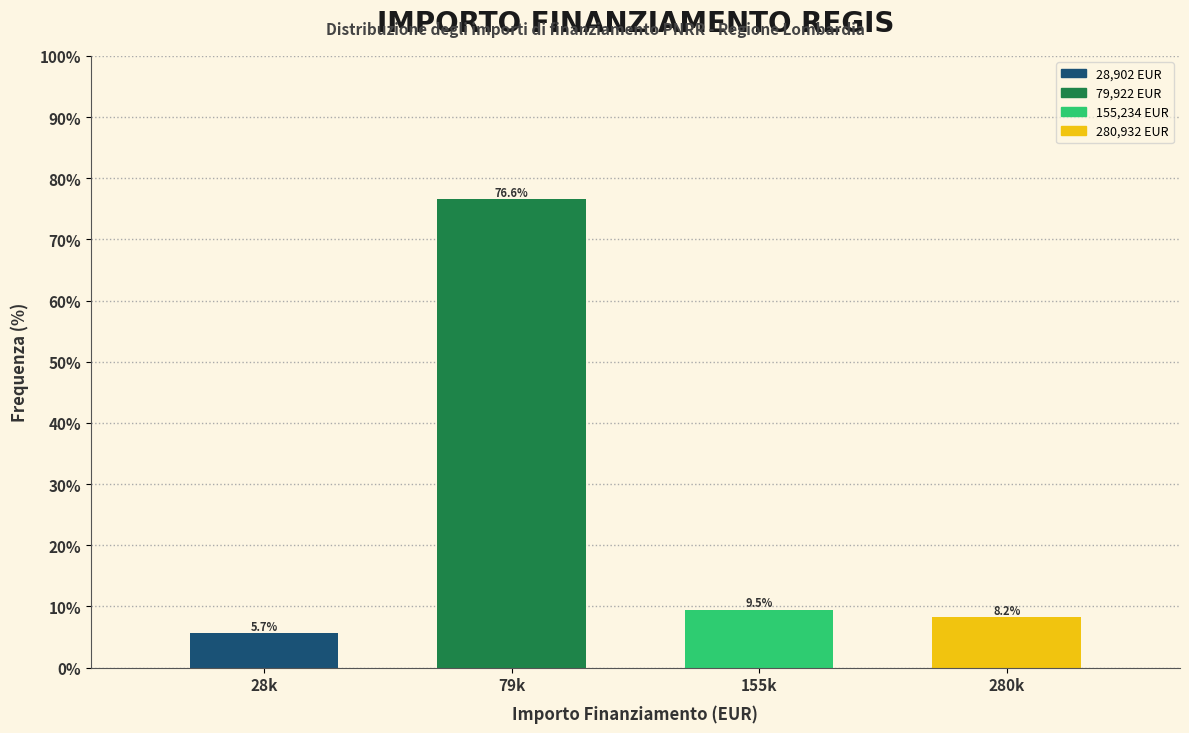

Reading left to right, extract all data points from this chart.

5.7	76.6	9.5	8.2